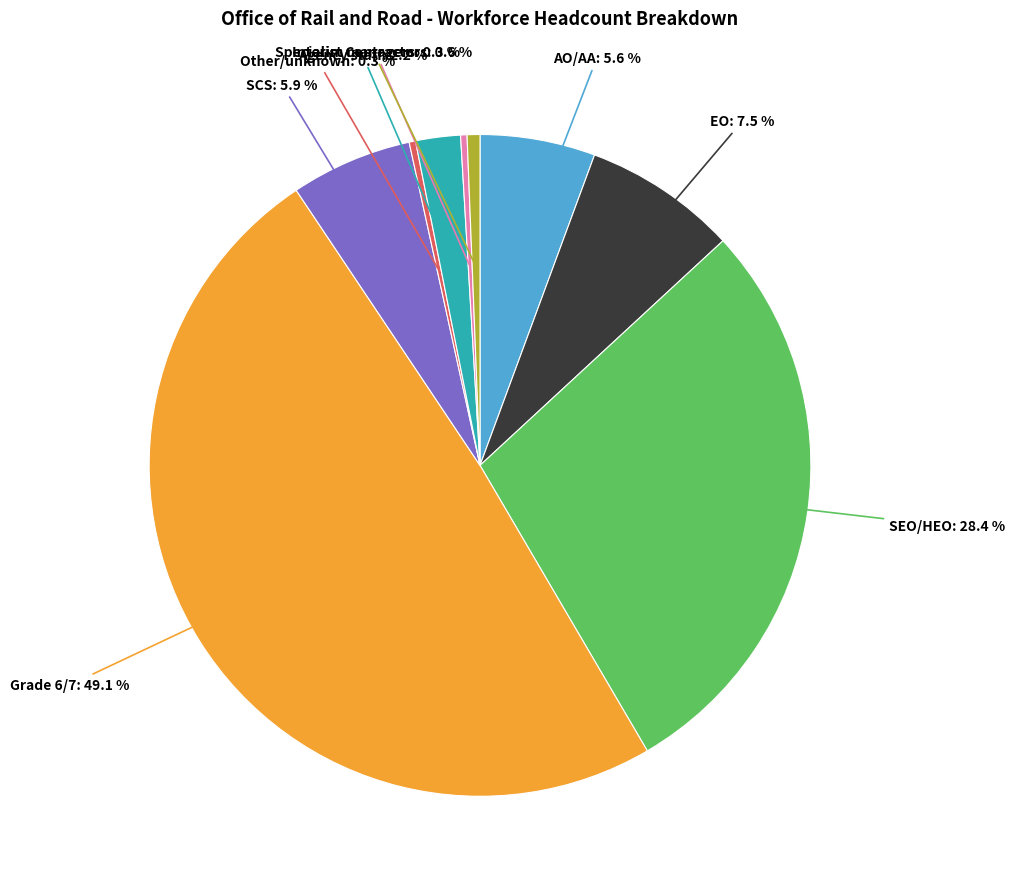

Does any single category account for the majority?

No